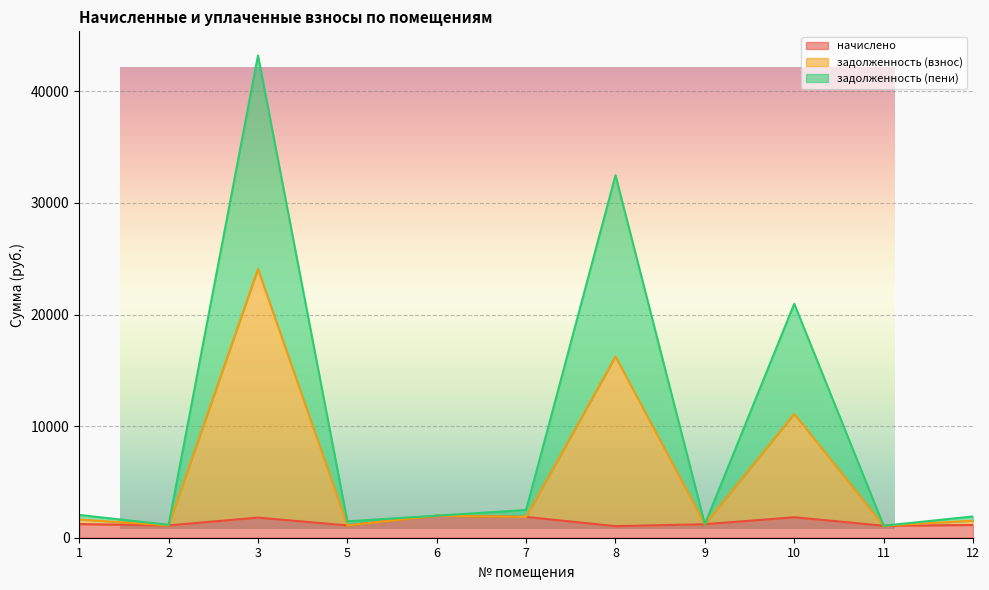

What is the difference between the задолженность (взнос) values at 5 and 3?

22973.4